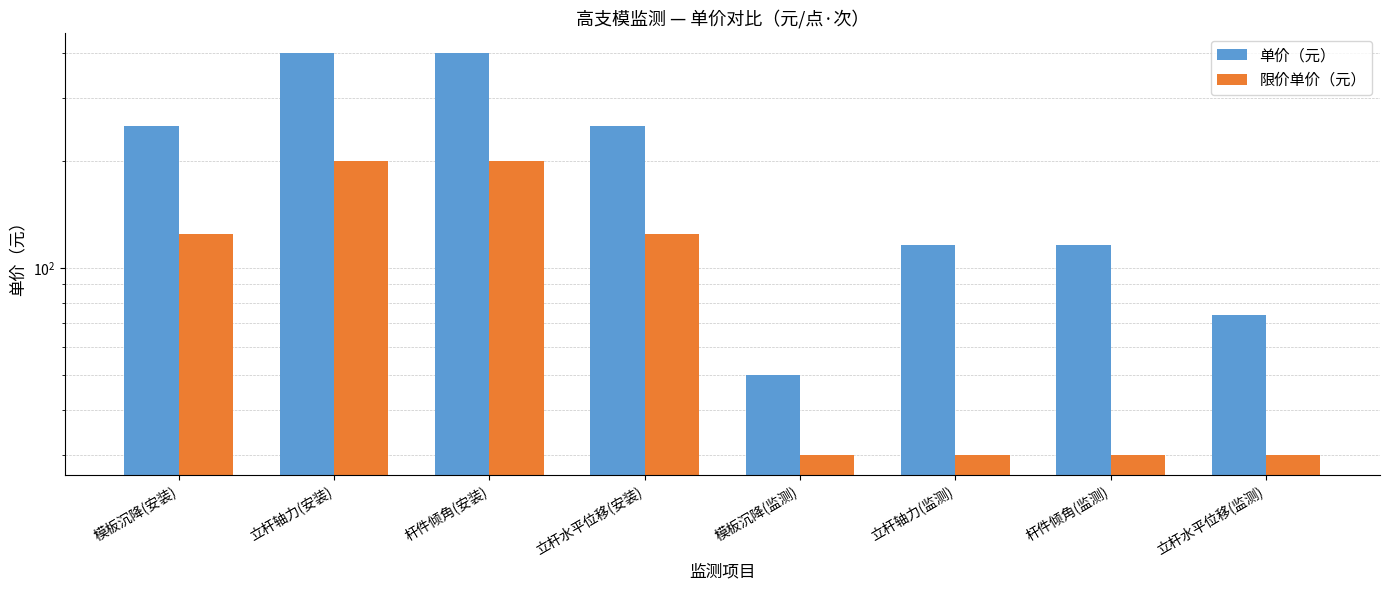

At which category is the sum across all series the highest?

立杆轴力(安装)